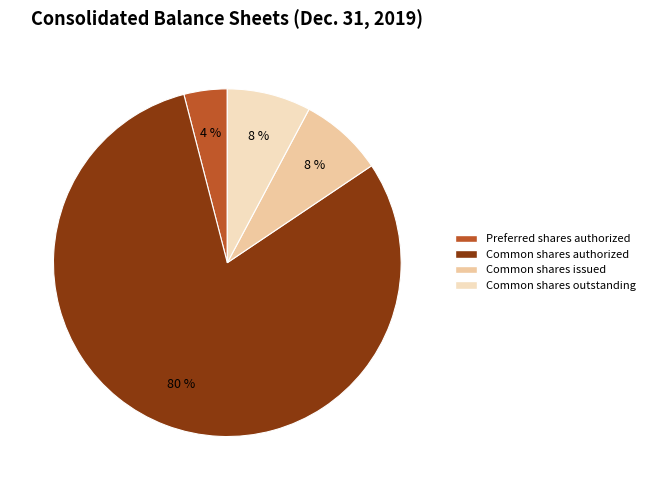

How many segments does this pie chart have?

4